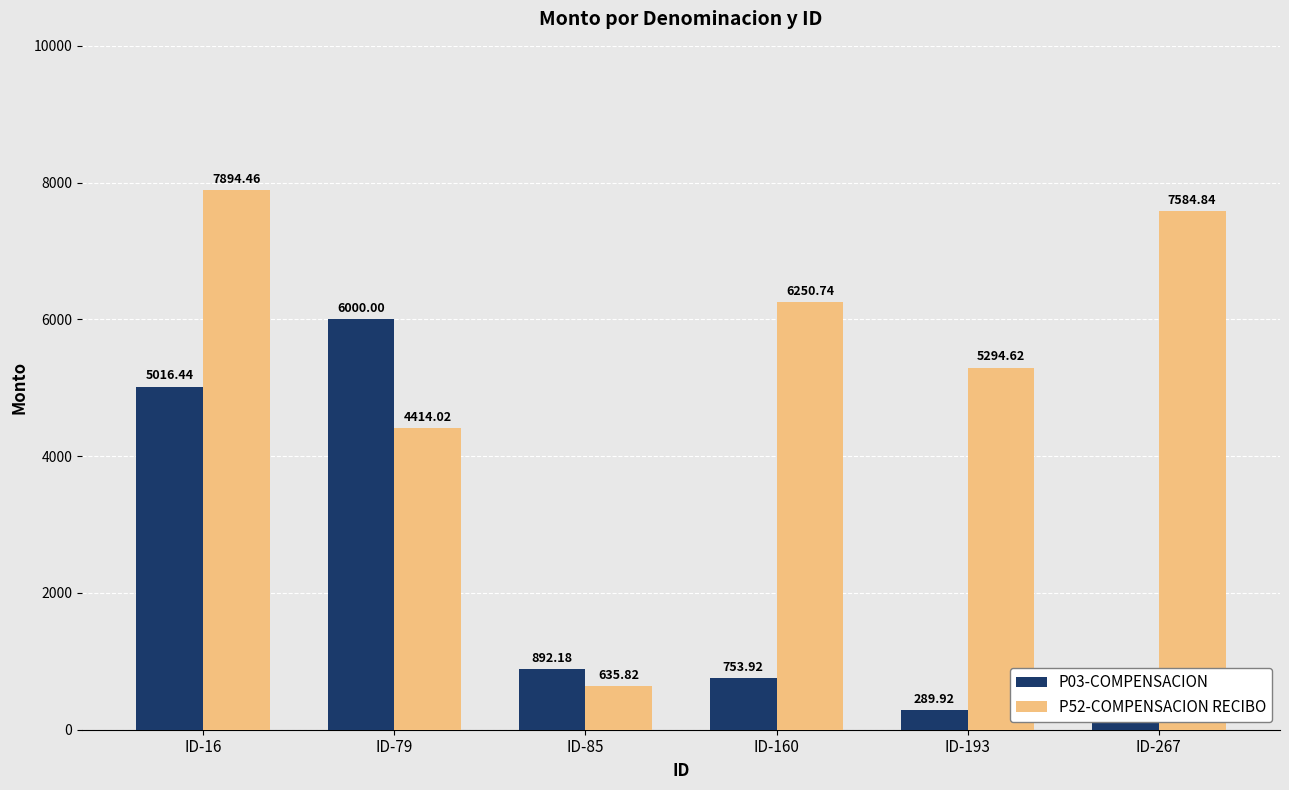

What is the approximate value of P52-COMPENSACION RECIBO at ID-79?

4414.0